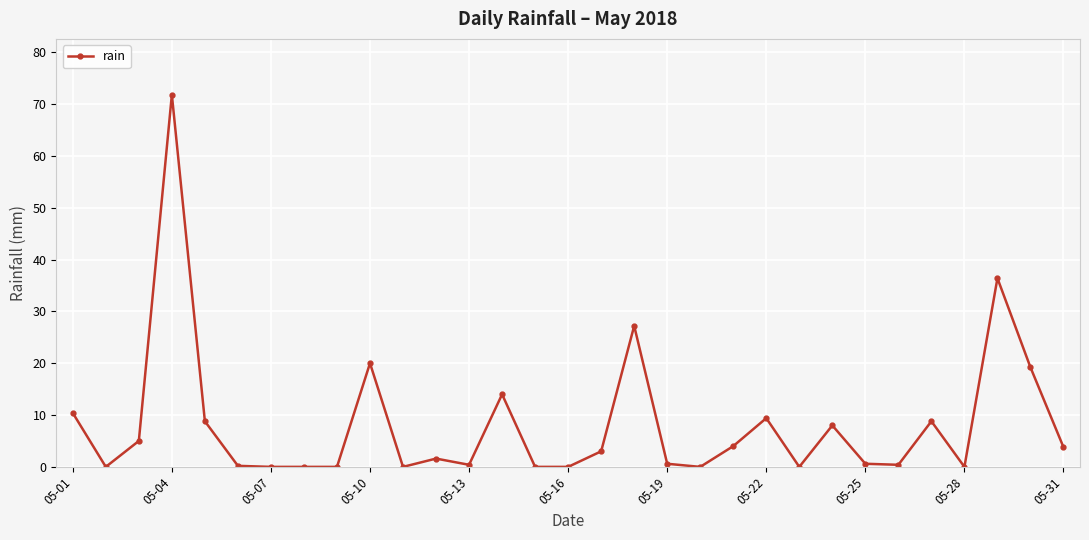

What is the difference between the maximum and minimum values?

71.8